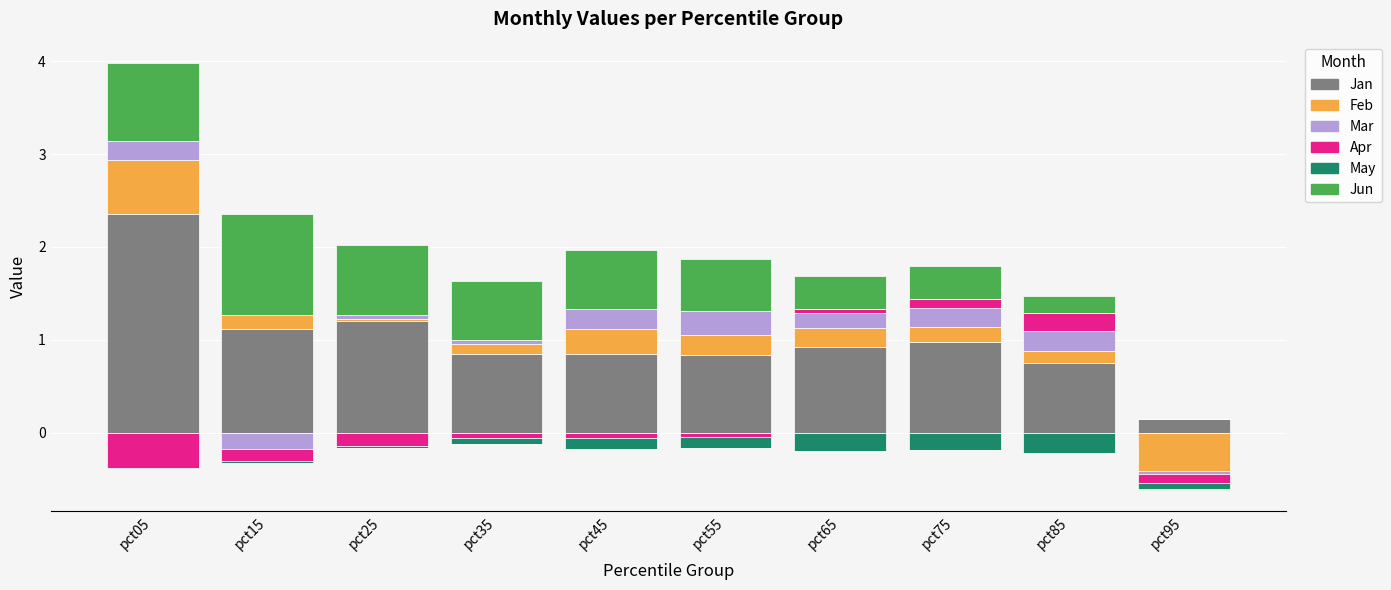

What is the greatest value displayed?

2.4